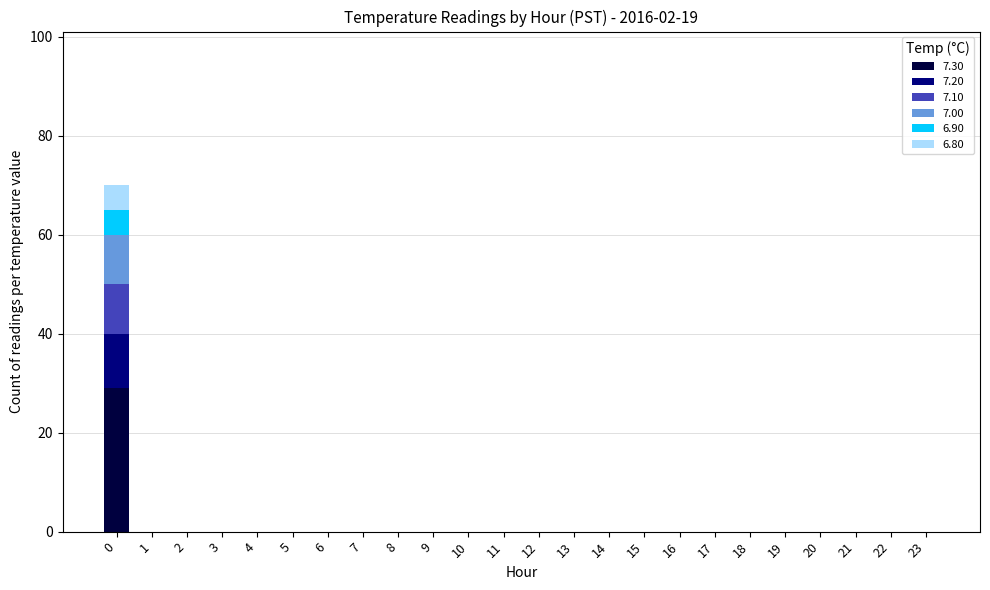

What is the sum of all 7.30 values?

29